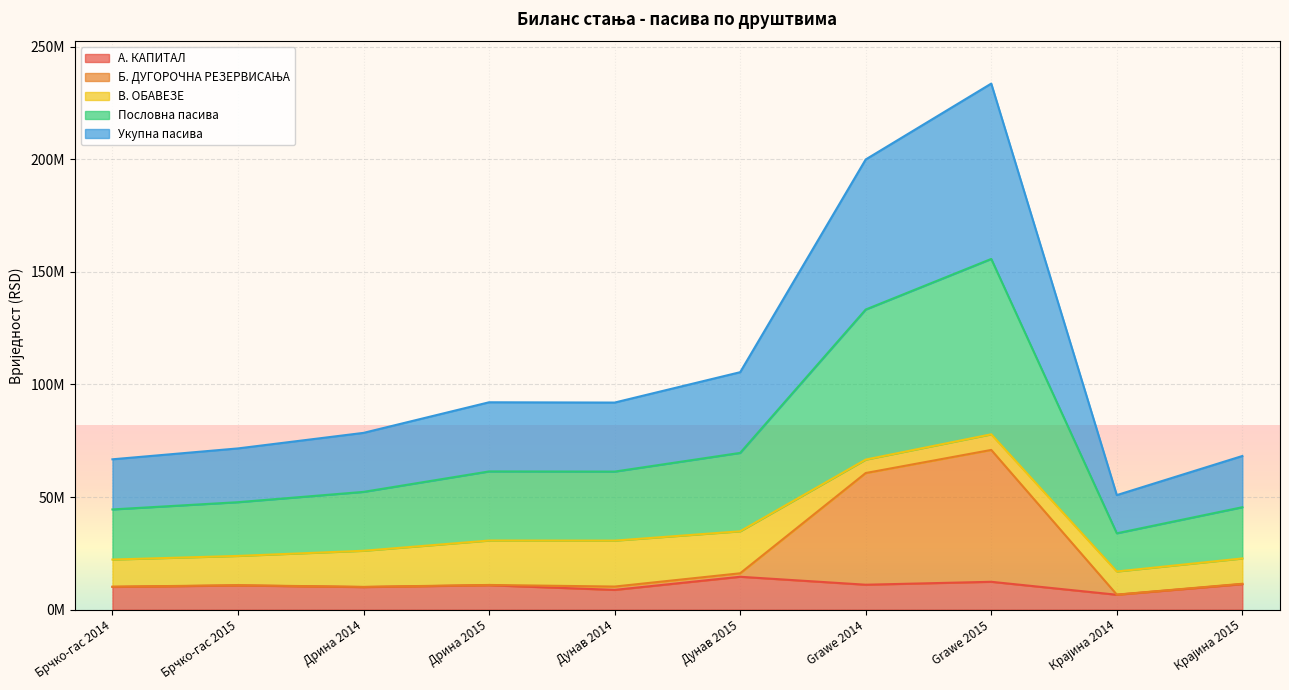

The value of Укупна пасива at Брчко-гас 2015 is 99600317. True or false?

False